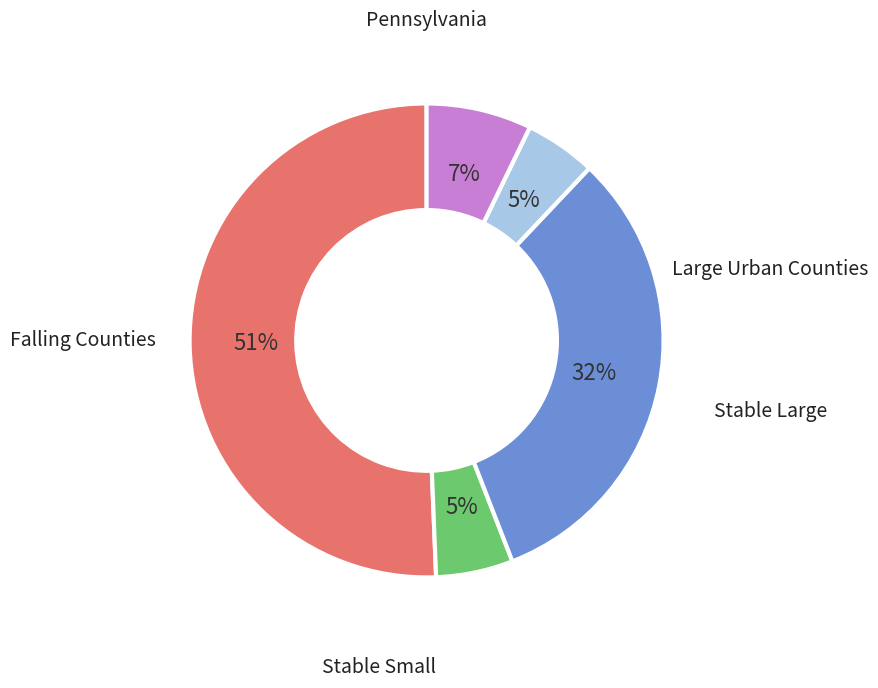

To the nearest percent, what is the difference between the largest and smallest slice percentages?

46%